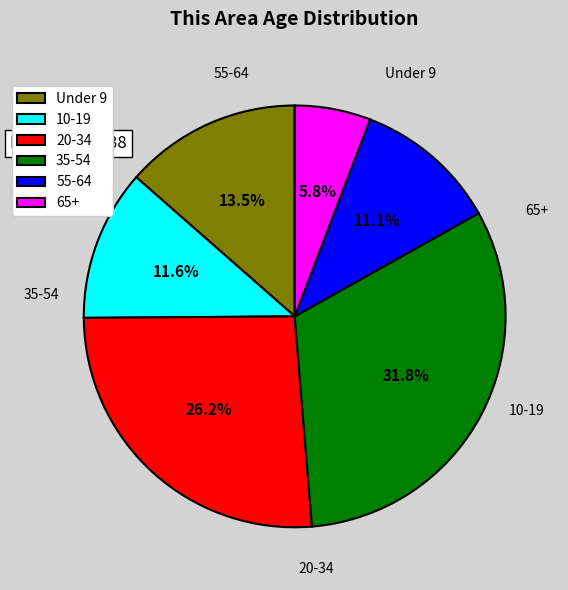

What is the largest slice in the pie chart?

35-54